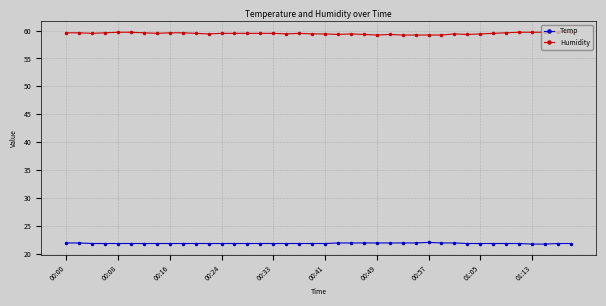

What is the average value of the Temp series?

21.8